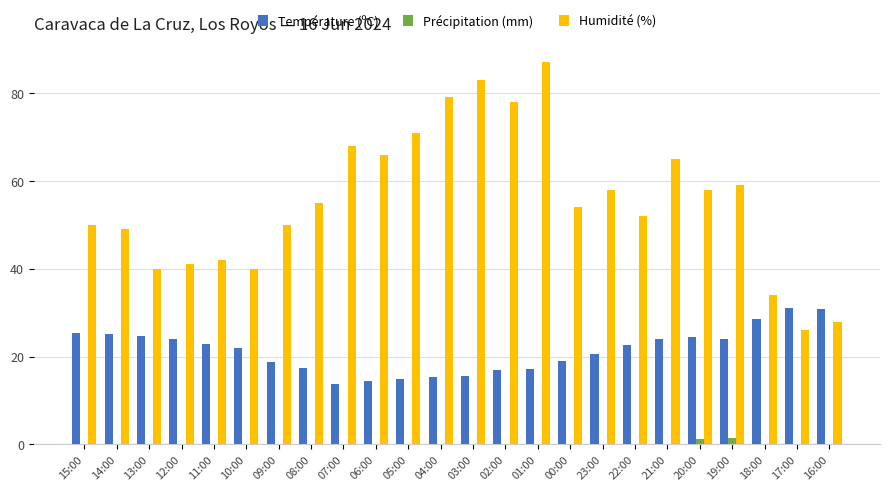

The value of Humidité (%) at 17:00 is 26.0. True or false?

True